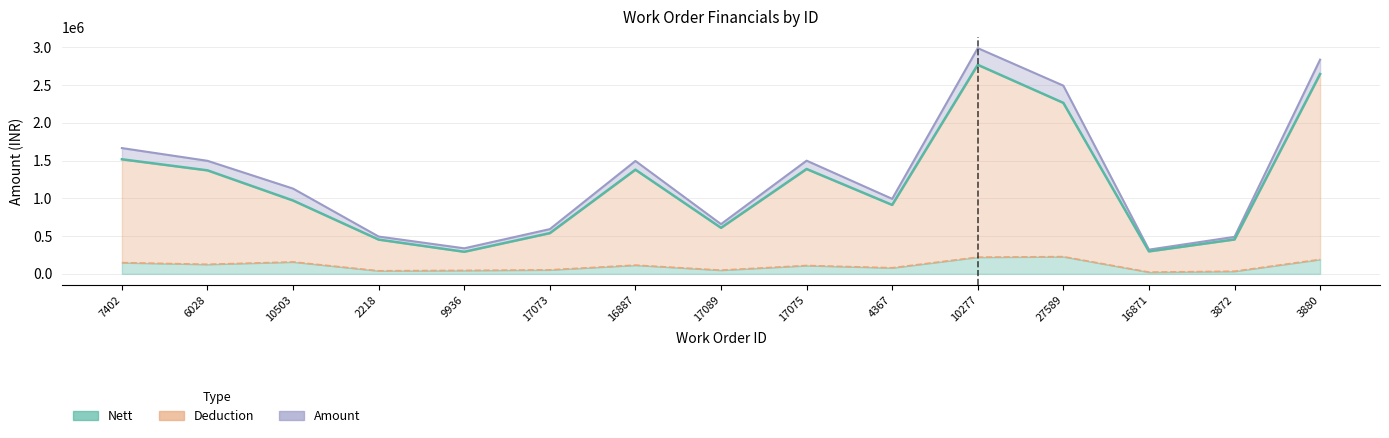

At which label does nett first exceed 970863?

7402